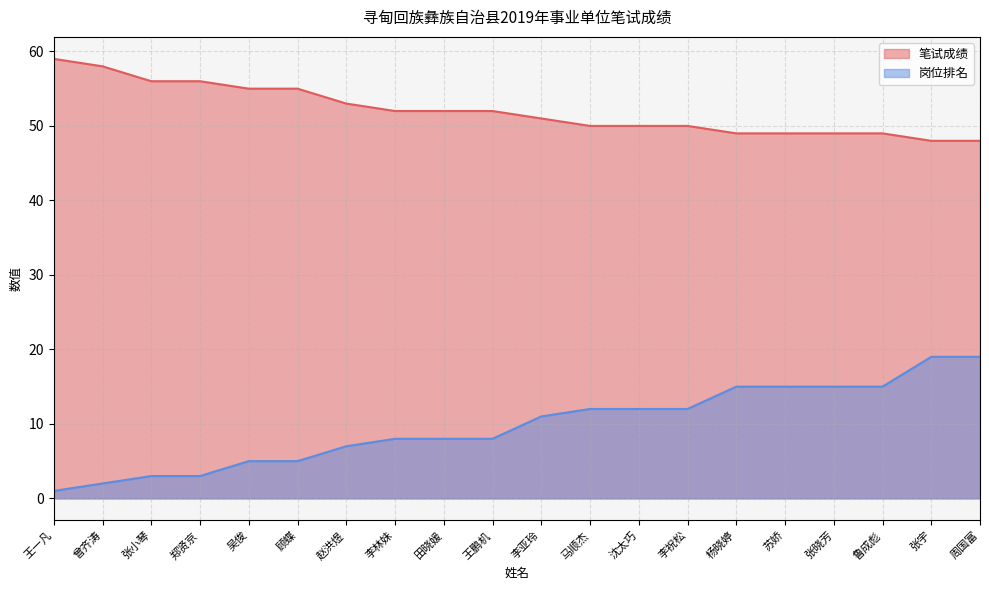

Rank the series by their average value, from highest to lowest.

笔试成绩, 岗位排名